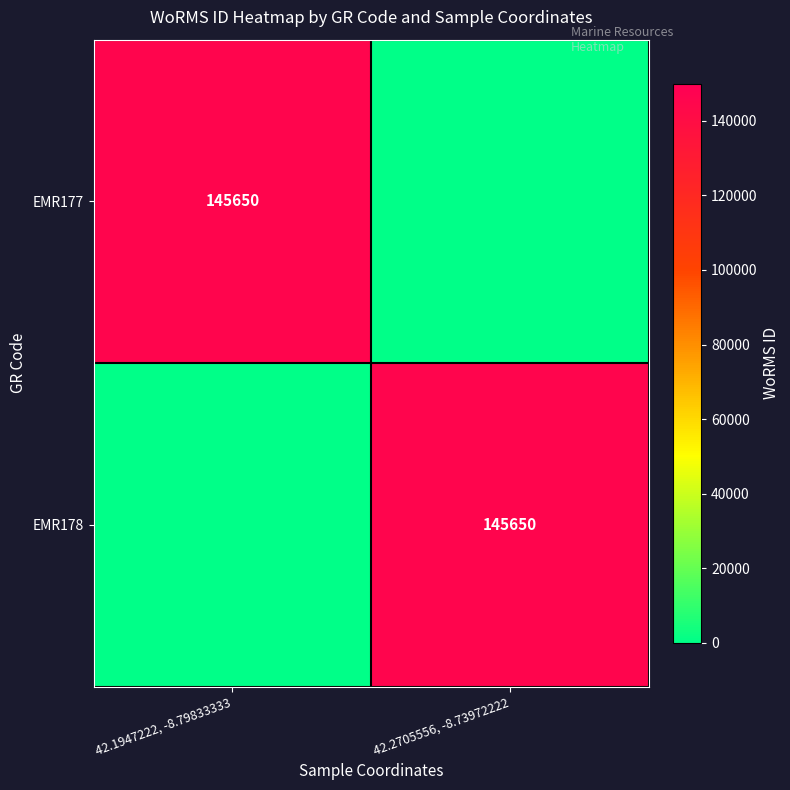

The value of EMR177 at 42.1947222, -8.79833333 is 63569. True or false?

False